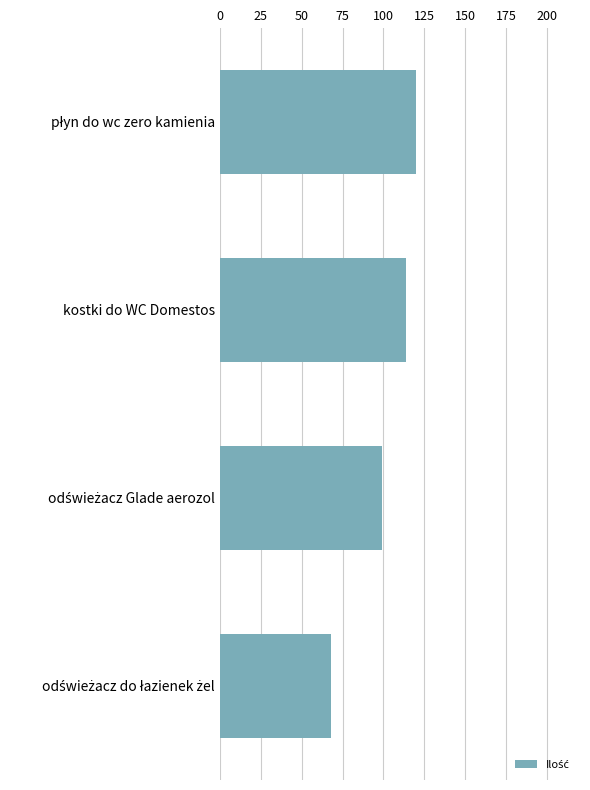

What is the sum of all values?

401